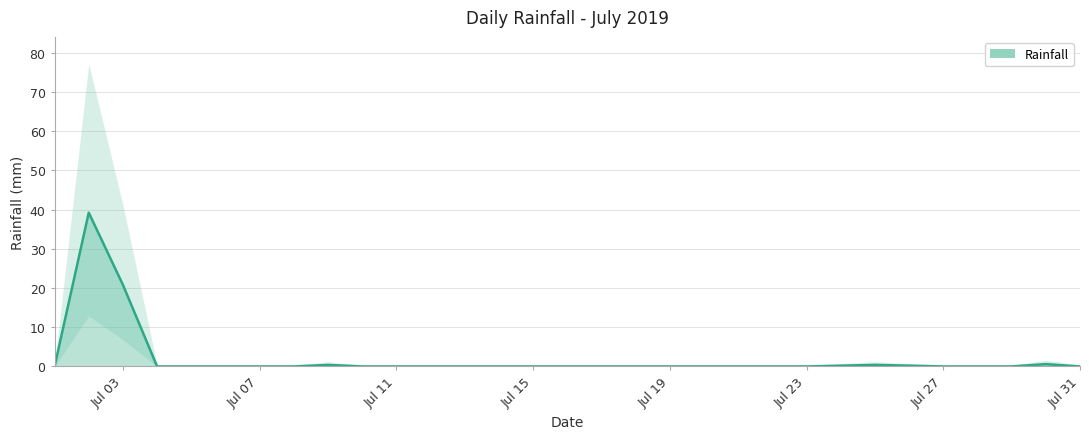

How many lines are shown in the chart?

1